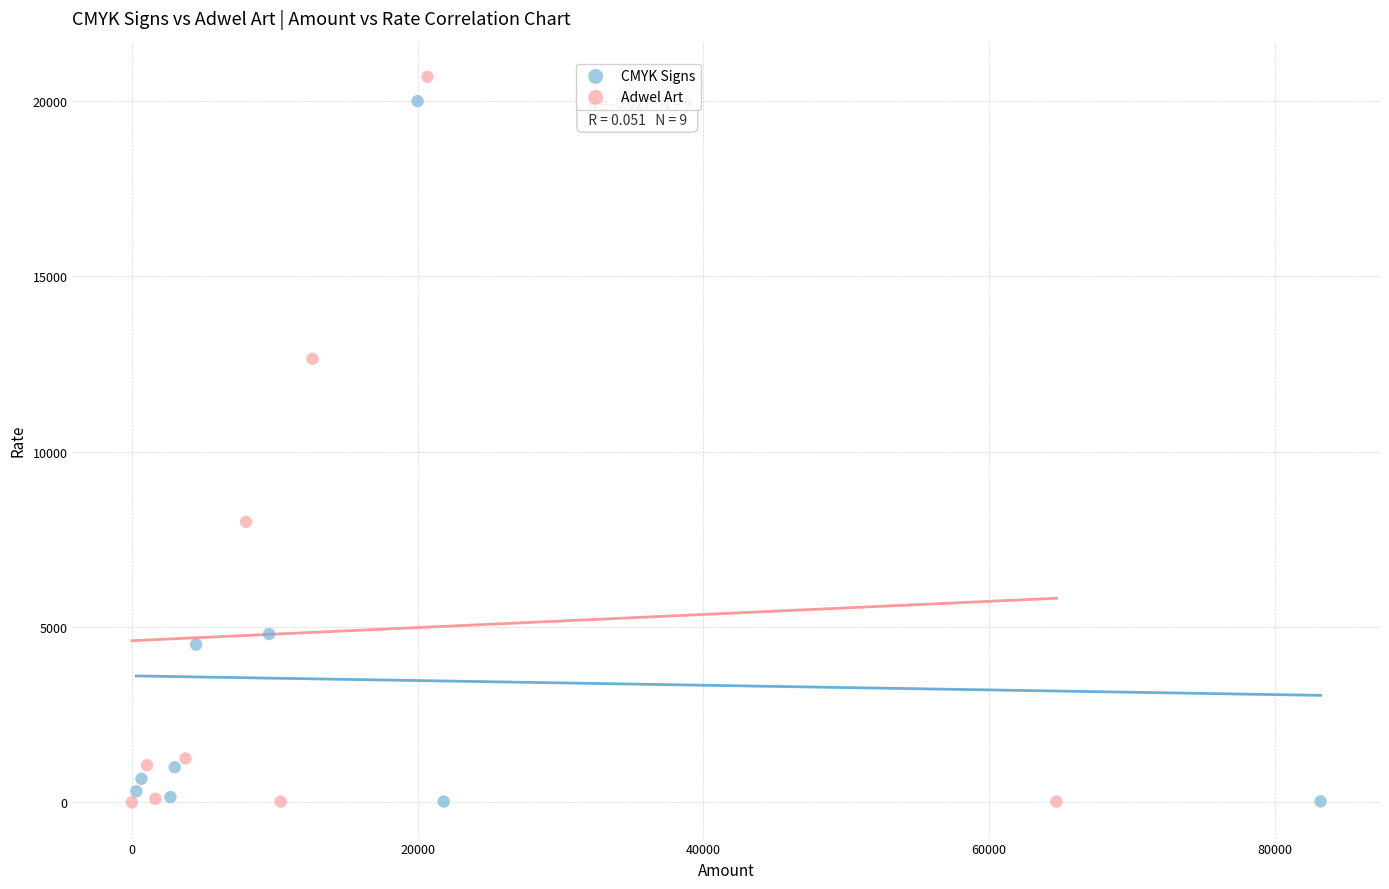

Which series has the widest spread of Y values?

Adwel Art